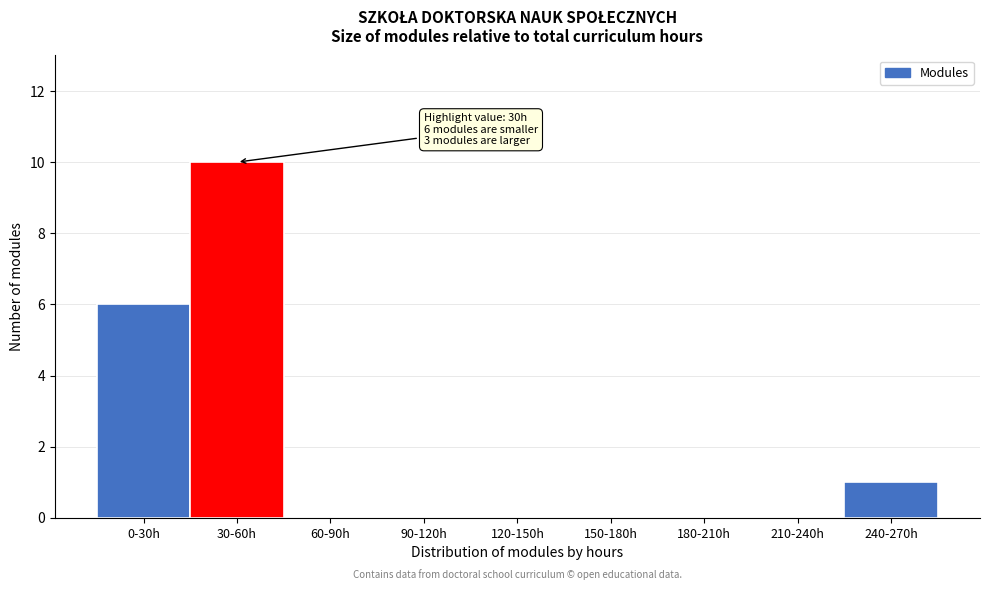

Reading left to right, list all the values displayed in this chart.

0-30h=6	30-60h=10	60-90h=0	90-120h=0	120-150h=0	150-180h=0	180-210h=0	210-240h=0	240-270h=1